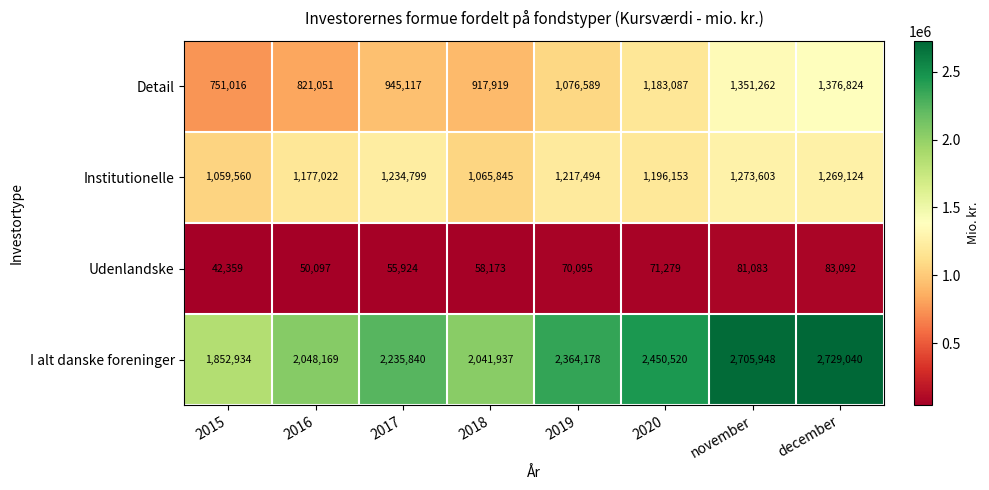

At which label is I alt danske foreninger closest to 2290987?

2017